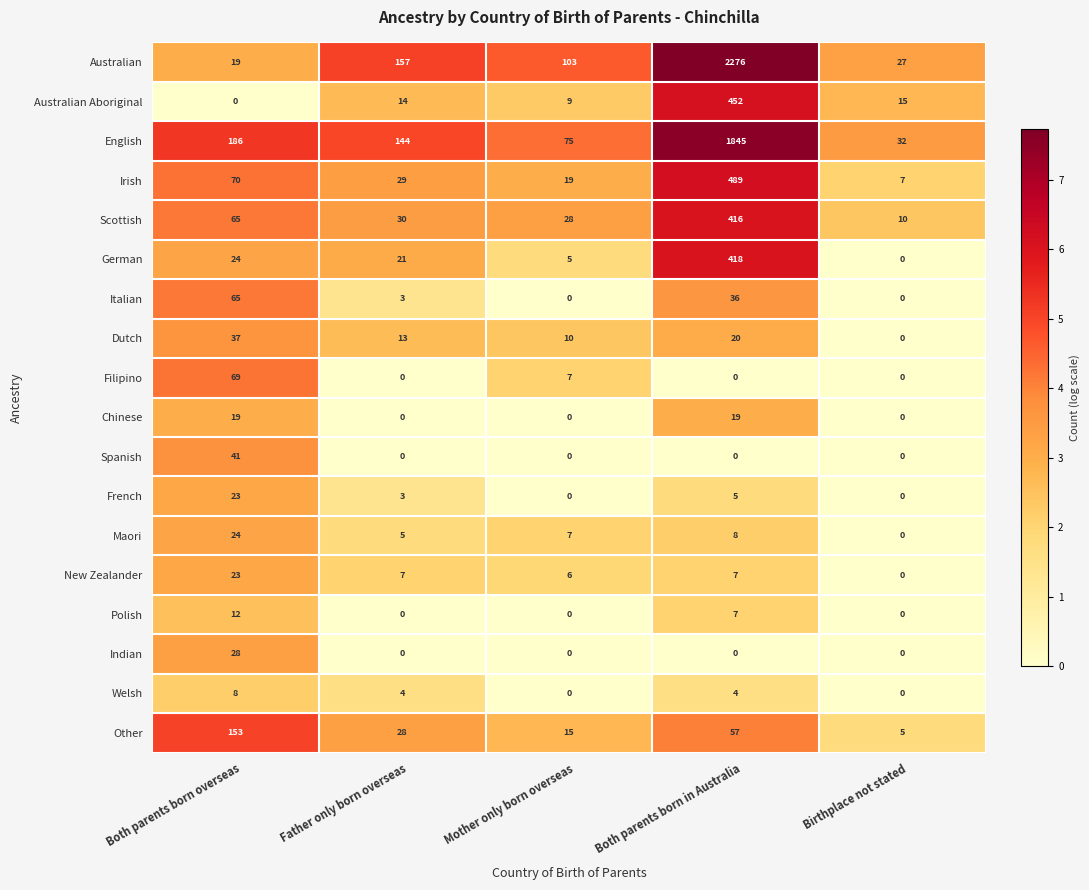

What is the total value across all series at Birthplace not stated?

96